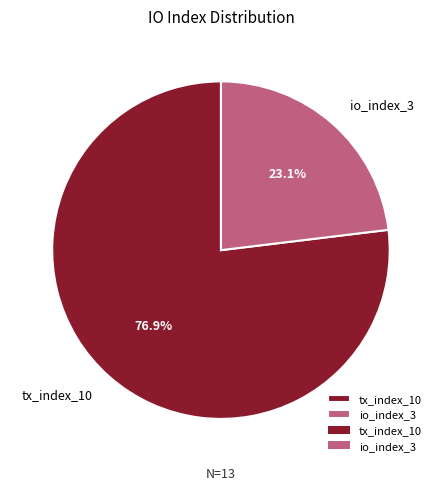

The tx_index_10 slice represents 77% of the pie. True or false?

True